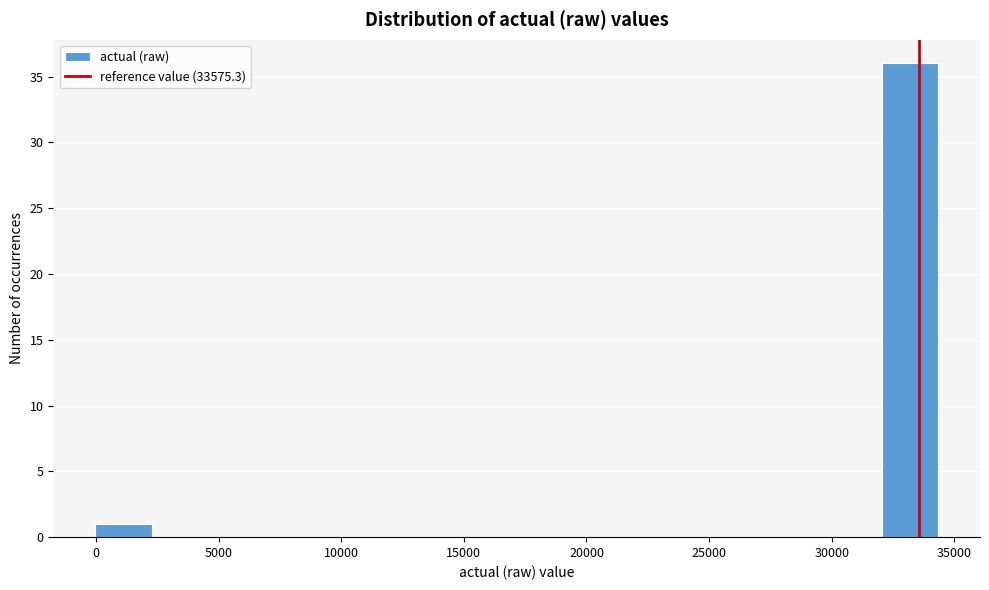

What is the height of the bar covering 32000 to 34500 on the x-axis? Neither the bar edges nor the heights are printed on the chart, so give them approximately, as read against the axes.

36